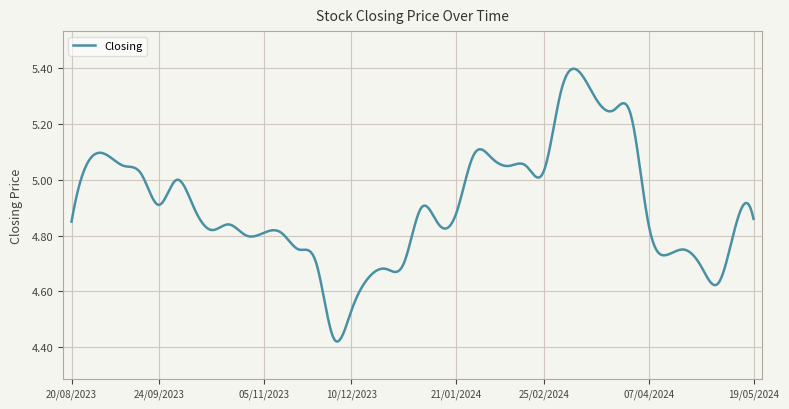

What is the difference between the maximum and minimum values?

1.0